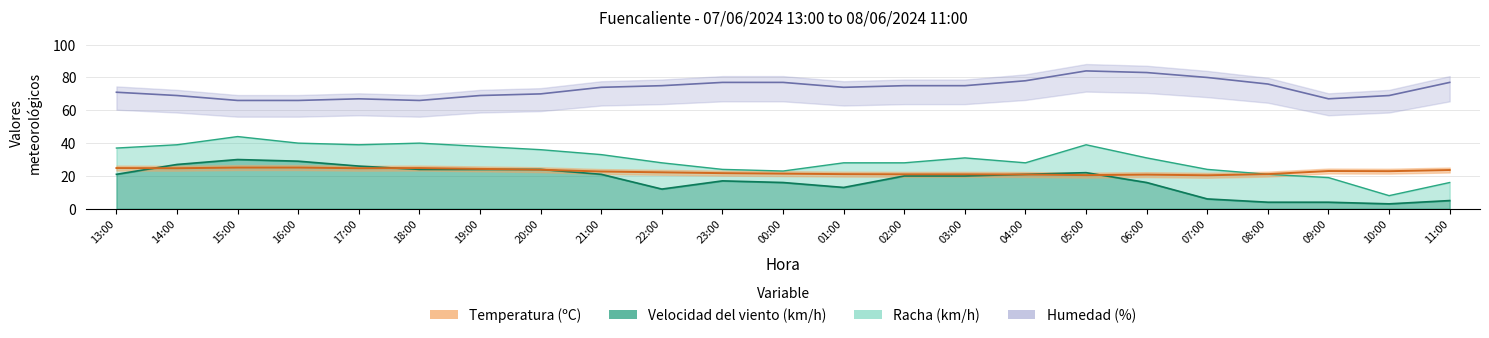

Between 05:00 and 19:00, which is larger?

19:00